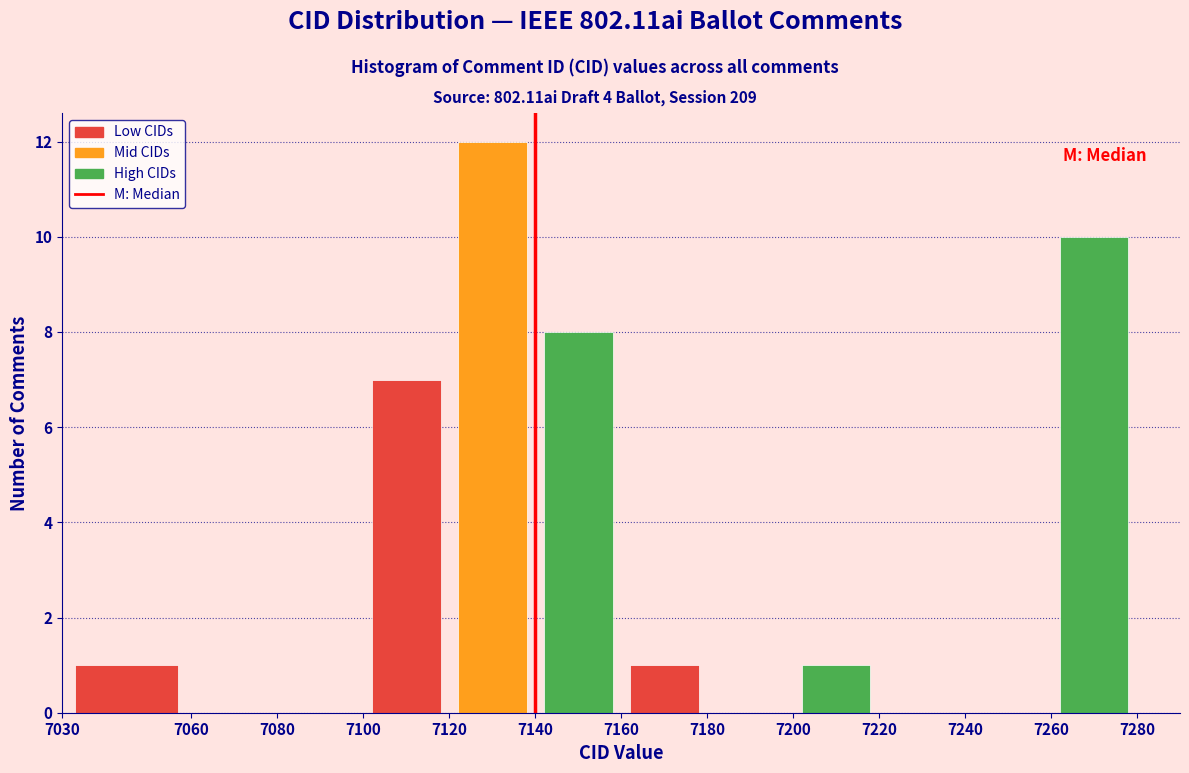

How tall is the bar that spans 7120 to 7140 on the x-axis? The values are not printed on the chart, so give them approximately, as read against the axis.

12